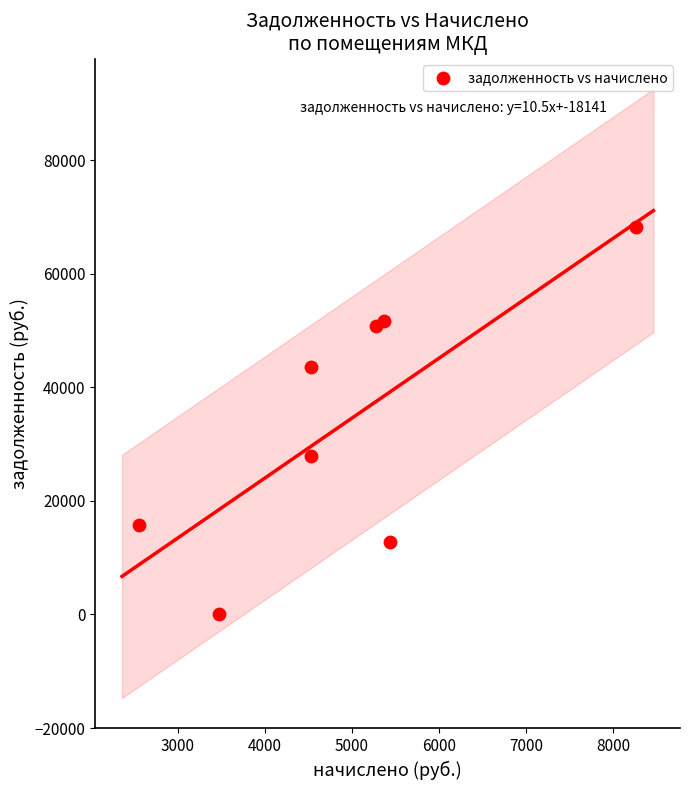

What Y value in the scatter plot is closest to 34108?

27884.0